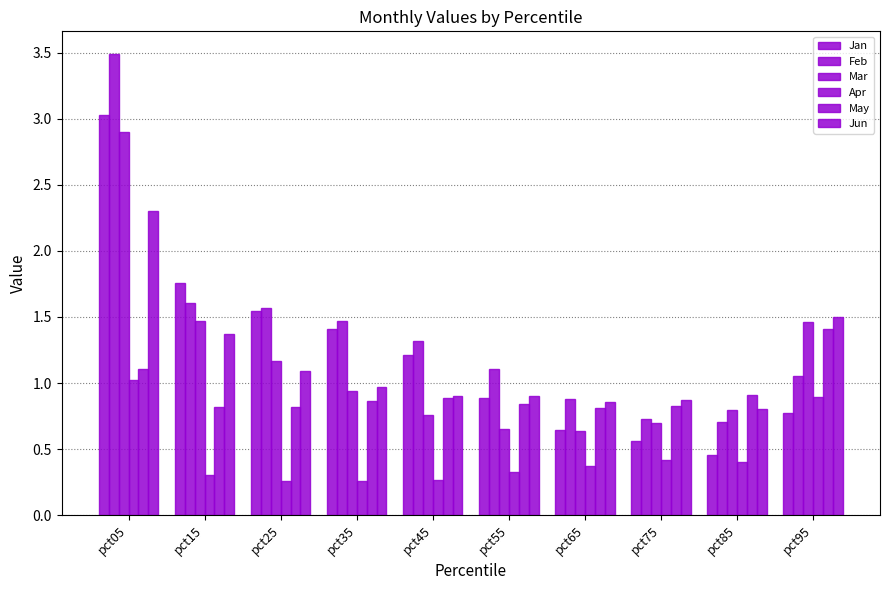

How many categories are shown in the chart?

10